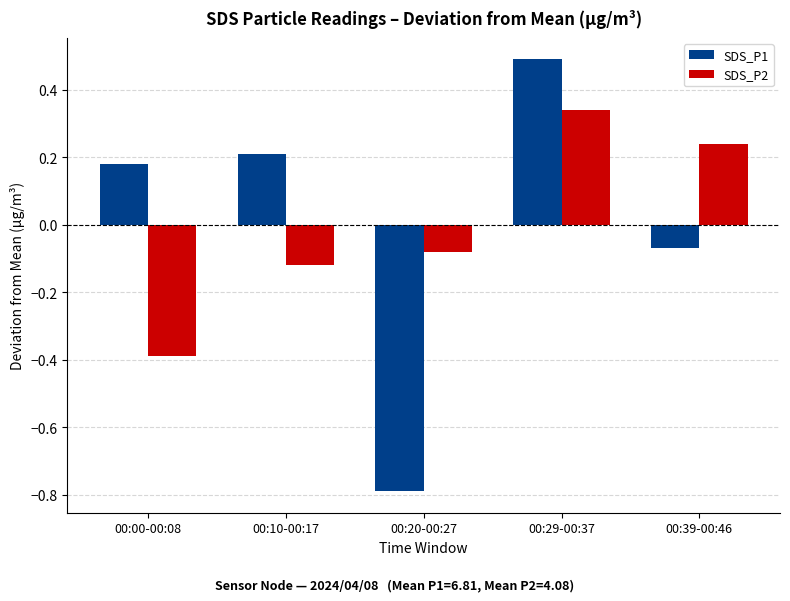

What are all the series names shown in the legend?

SDS_P1, SDS_P2